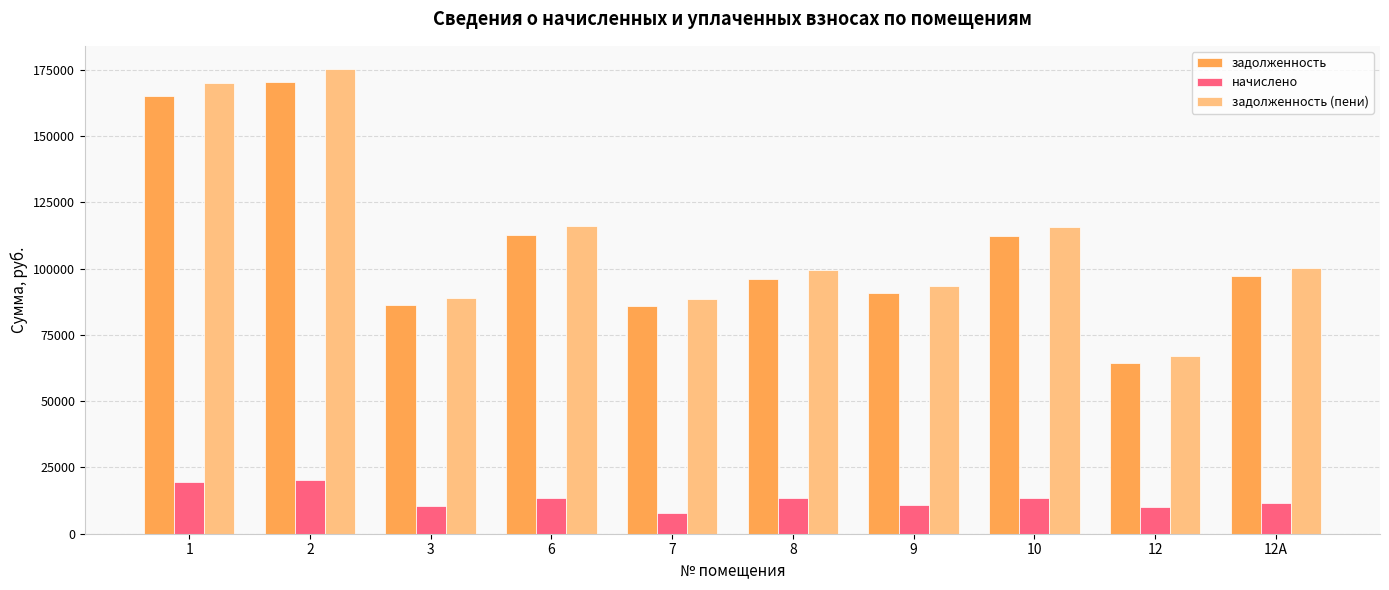

At which category does the chart reach its minimum across all series?

7